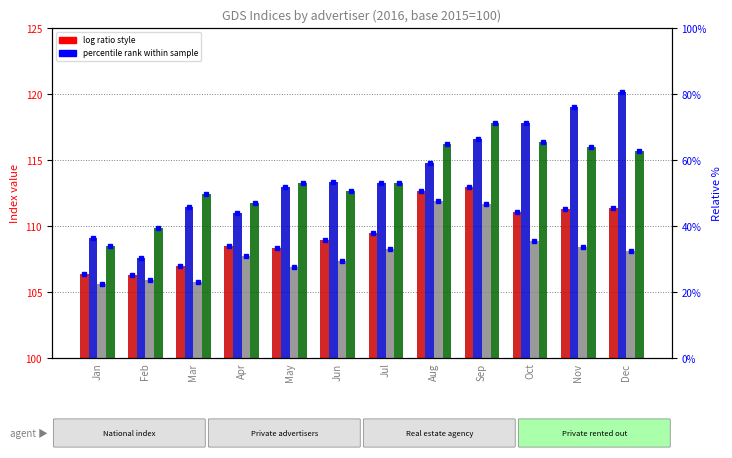

Which label corresponds to the smallest value in the chart?

Jan